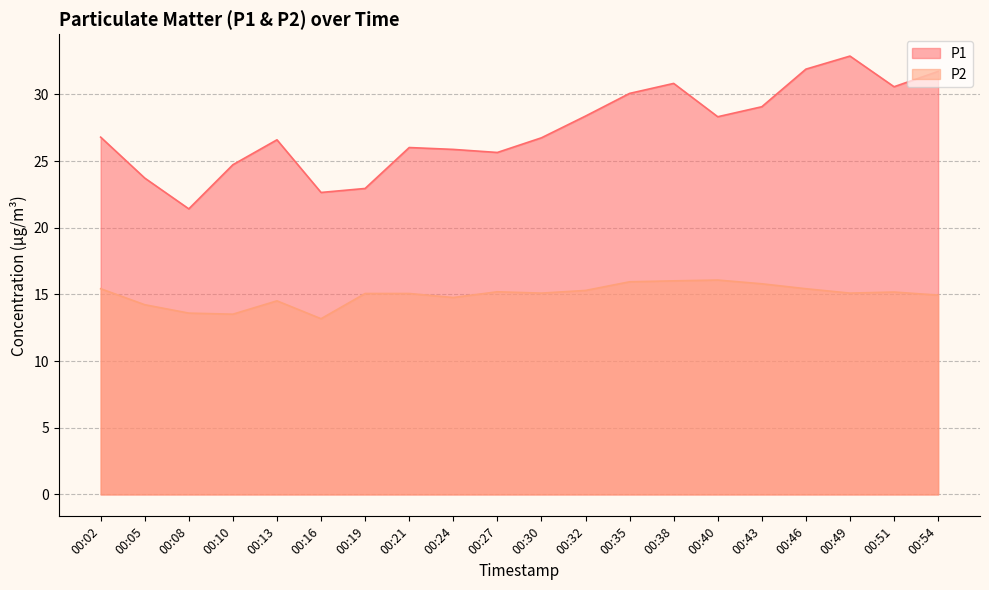

What is the sum of all P1 values?

547.0